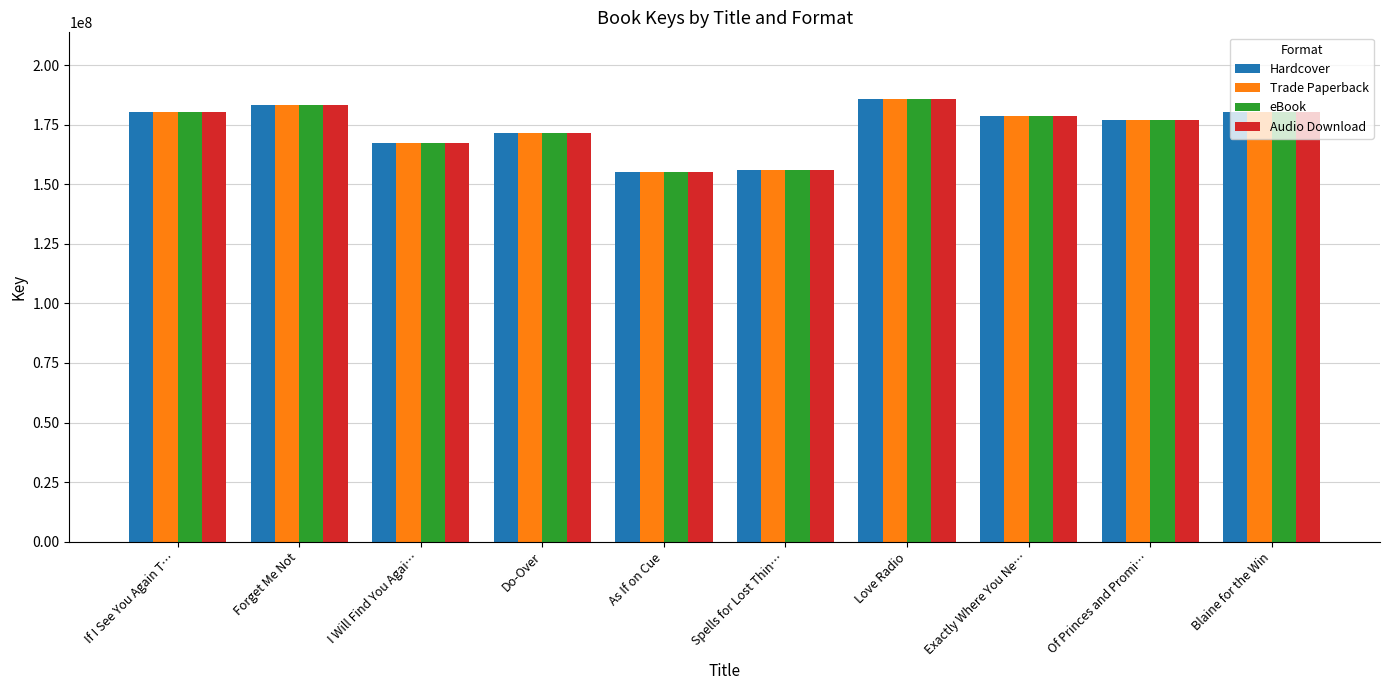

The value of Audio Download at Do-Over is 171718486. True or false?

True